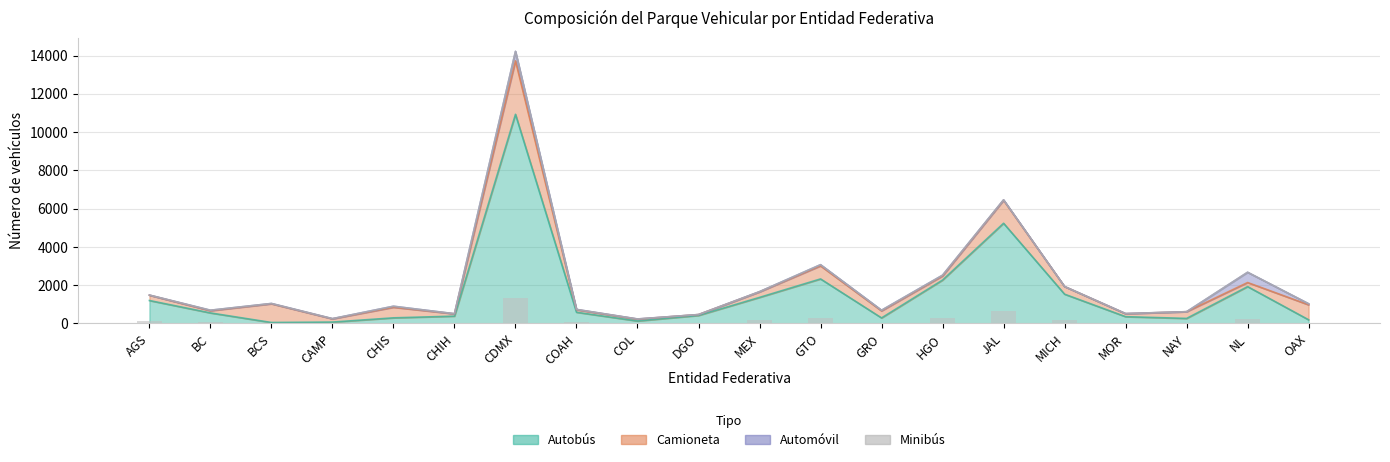

Where is Automóvil nearest to the value 268?

GTO